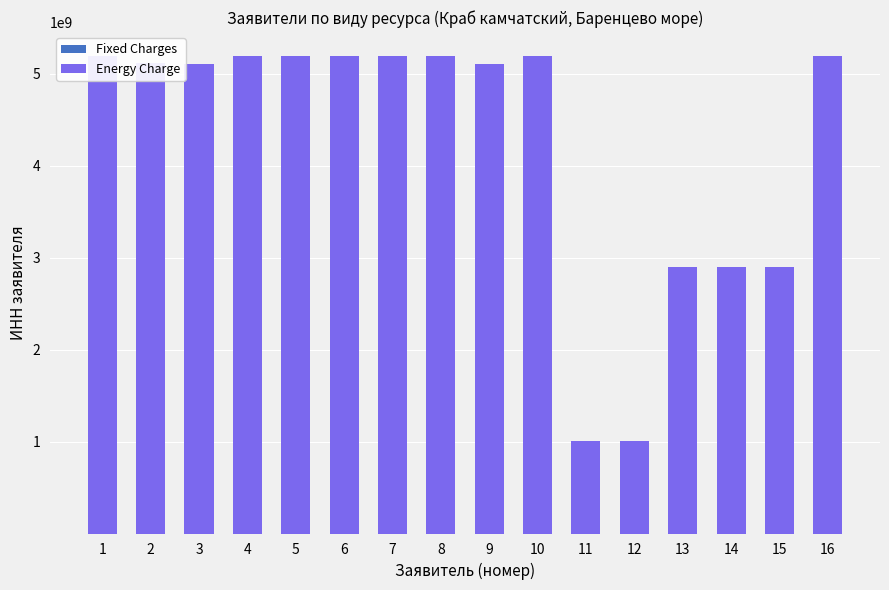

Which series changed the most between 5 and 14?

Energy Charge